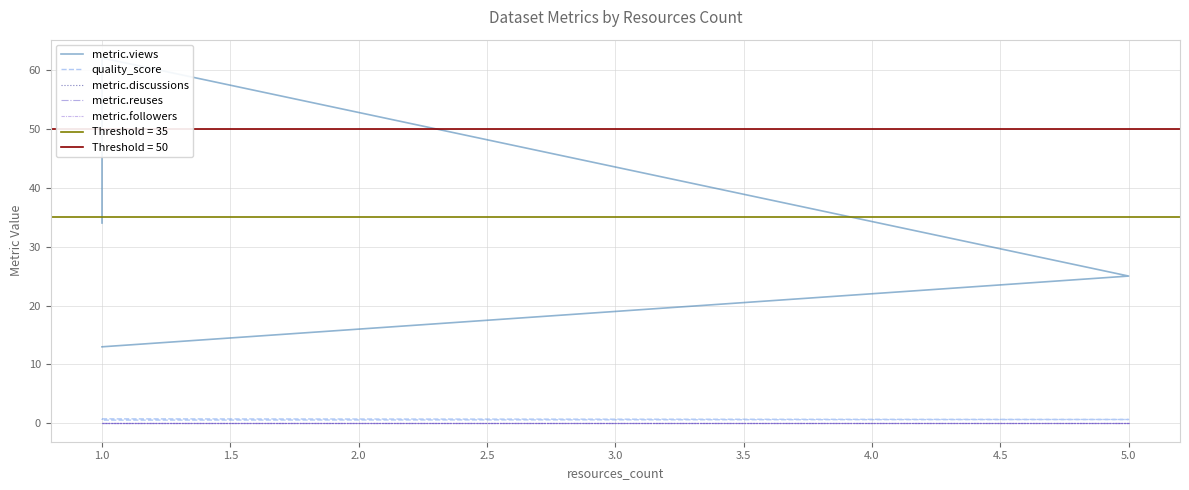

True or false: metric.views and metric.reuses intersect in this chart.

False